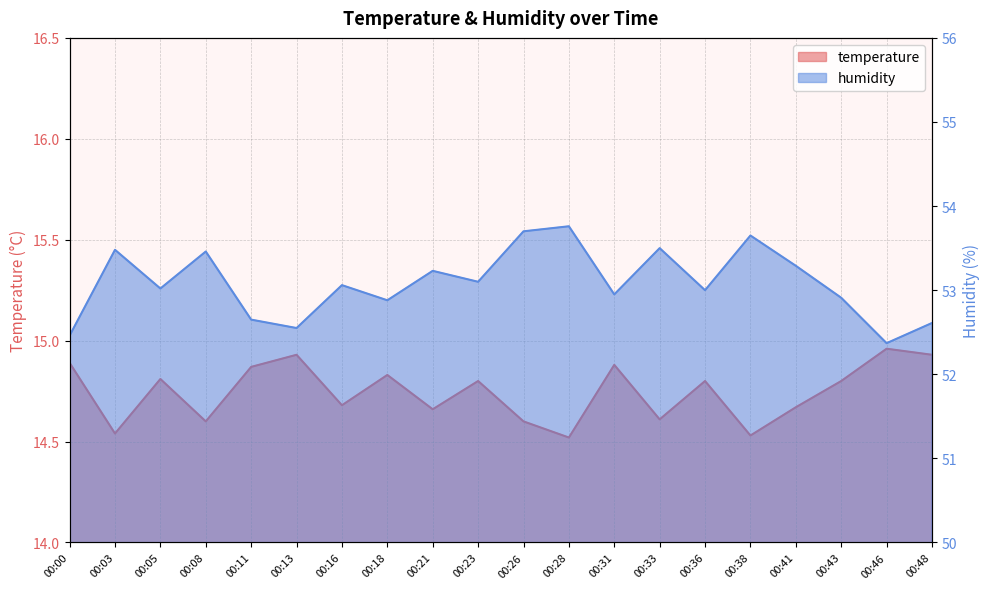

True or false: humidity and temperature intersect in this chart.

False